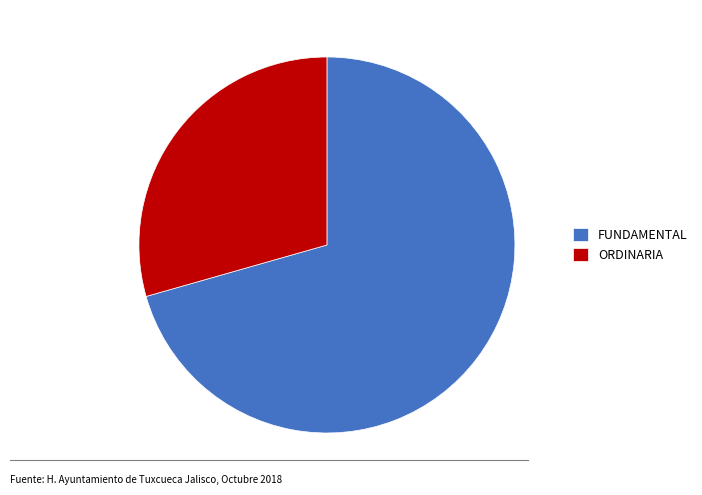

Is the sum of ORDINARIA and FUNDAMENTAL greater than half?

Yes